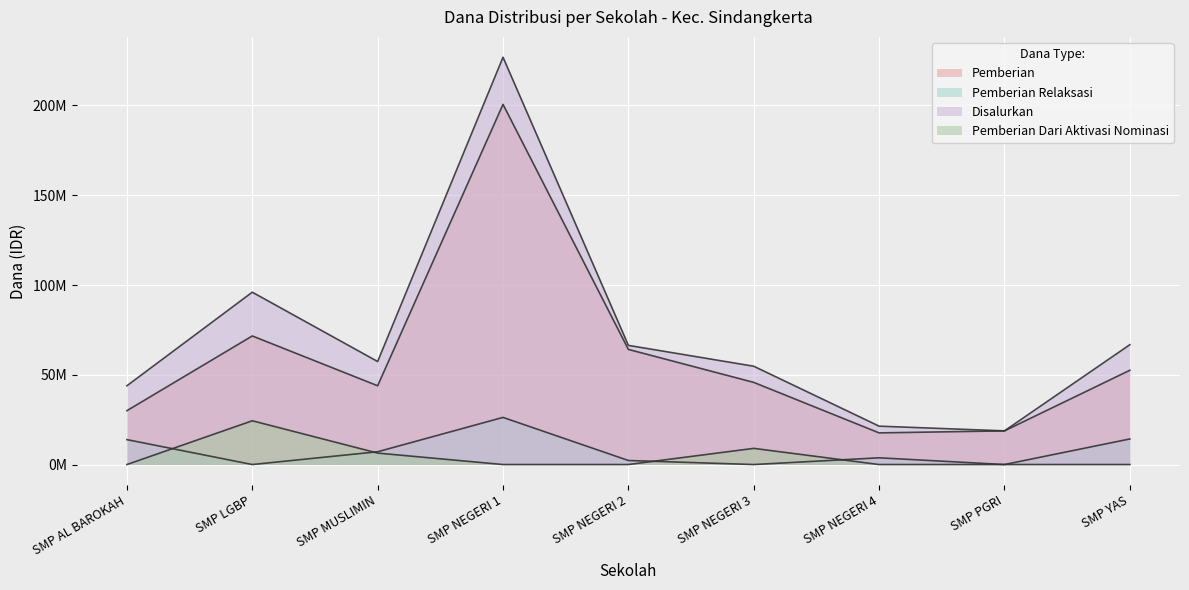

What is the sum of the Disalurkan values at SMP NEGERI 2 and SMP PGRI?

85125000